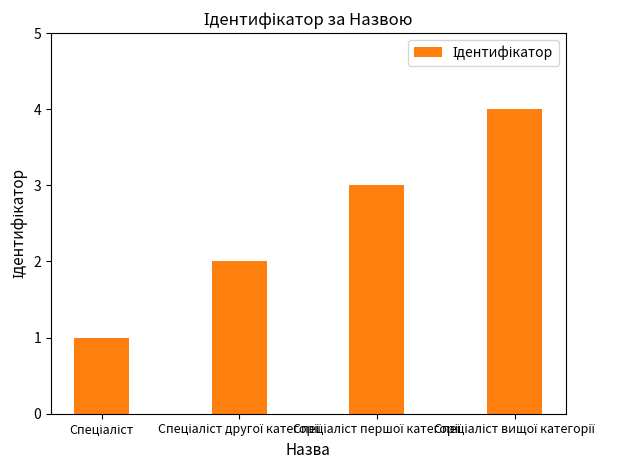

What is the difference between the maximum and minimum values?

3